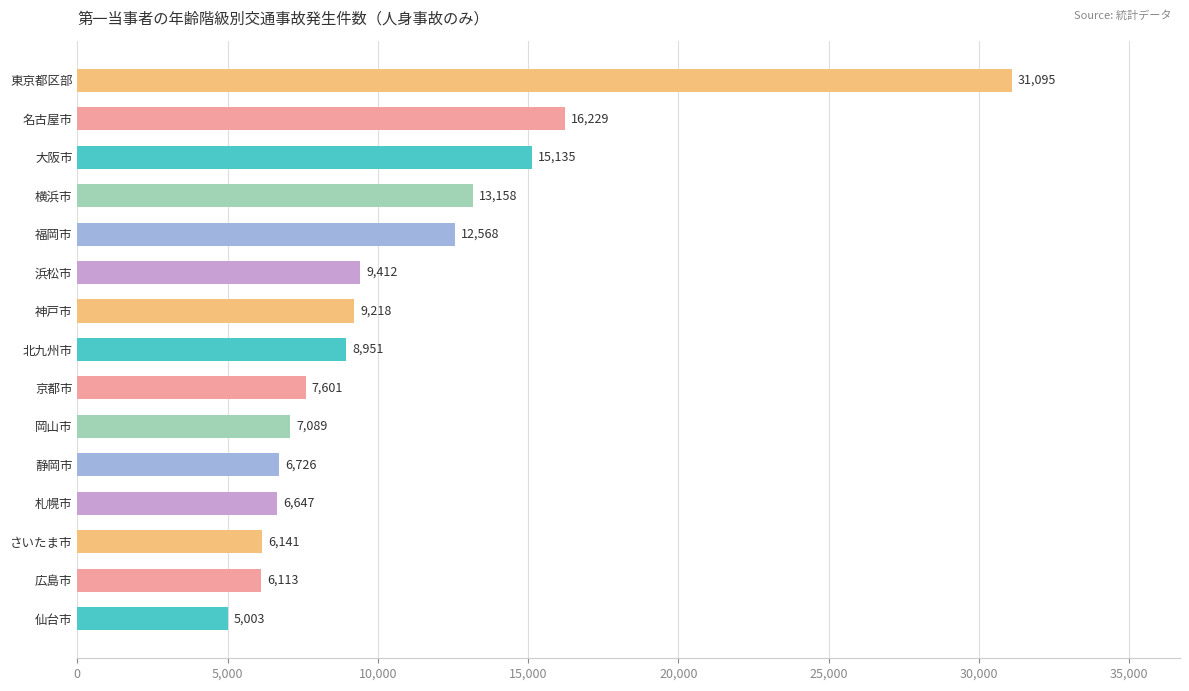

How many distinct data groups are displayed?

1